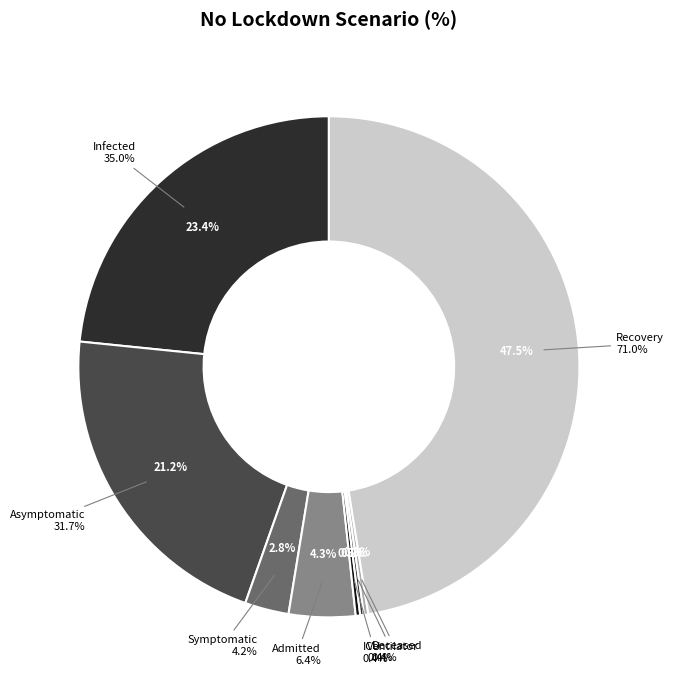

To the nearest percent, what portion does Admitted represent?

4%